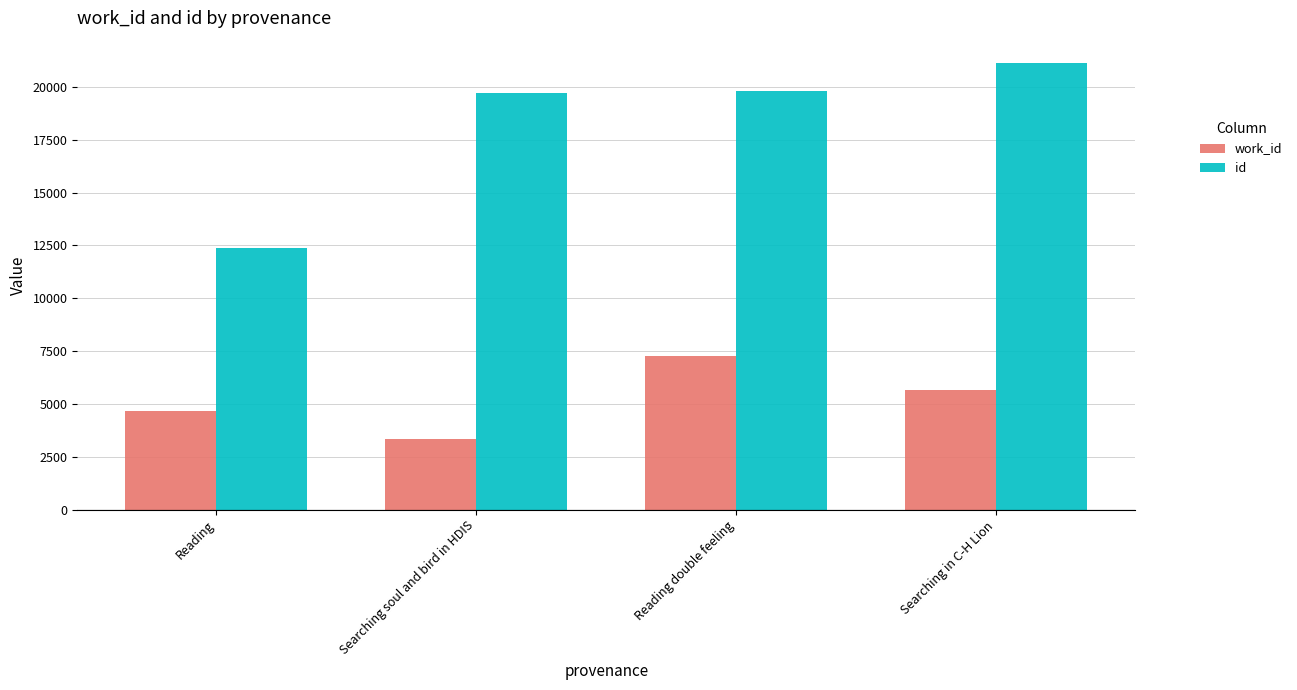

What is the value of the id bar at the 4th from the left?

21131